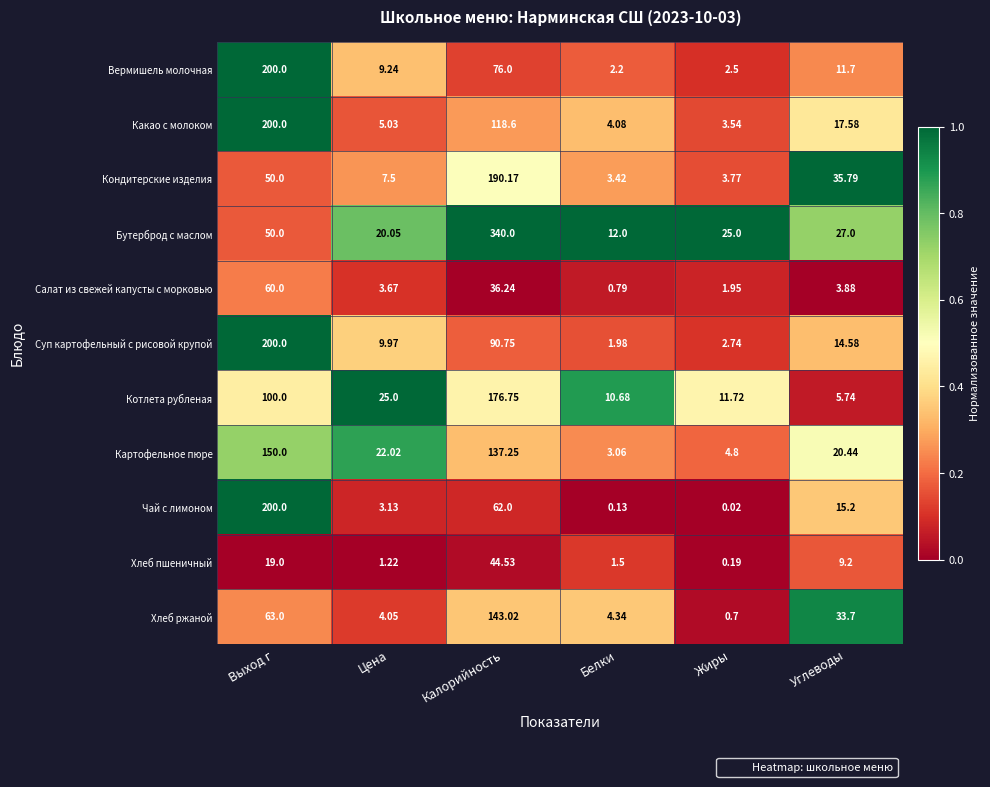

At which category is the sum across all series the highest?

Калорийность